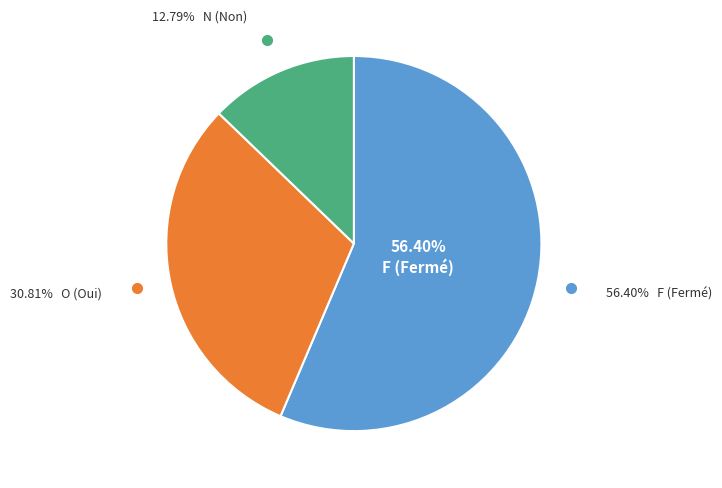

True or false: F accounts for 56% of the total.

True